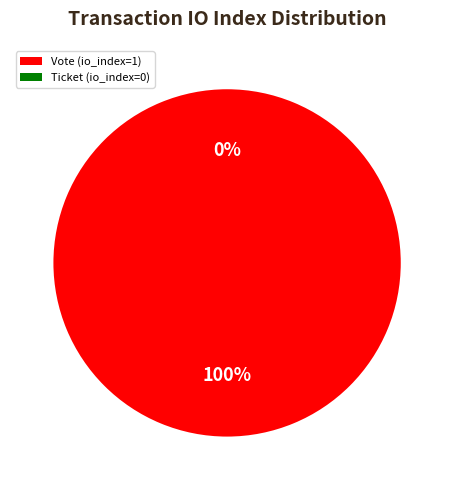

To the nearest percent, what is the difference between the largest and smallest slice percentages?

100%